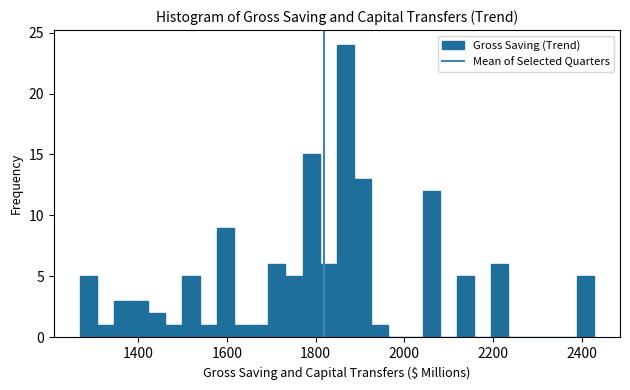

Read against the x-axis, roughly where is the centre of the tallest bar?

1860